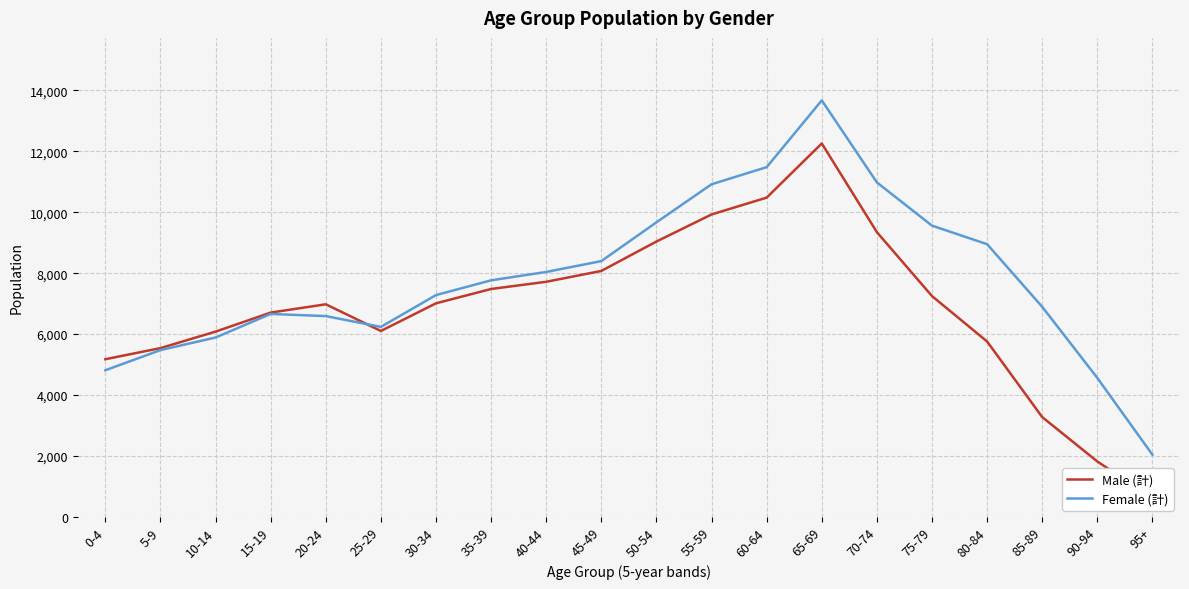

The Male (計) series shows 12000 at 45-49. True or false?

False